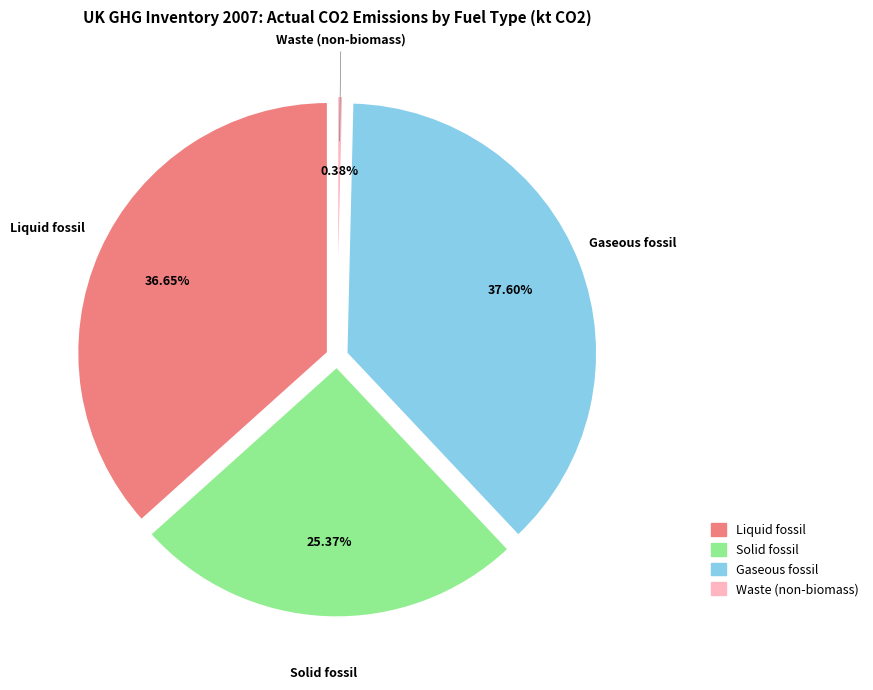

Which slice is the smallest?

Waste (non-biomass)